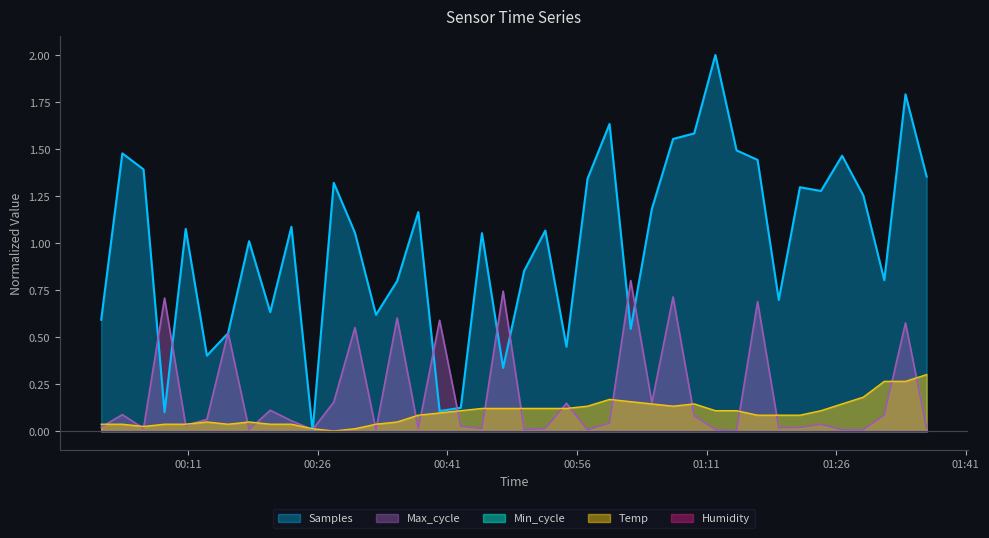

How many data points in Samples are above 1?

24